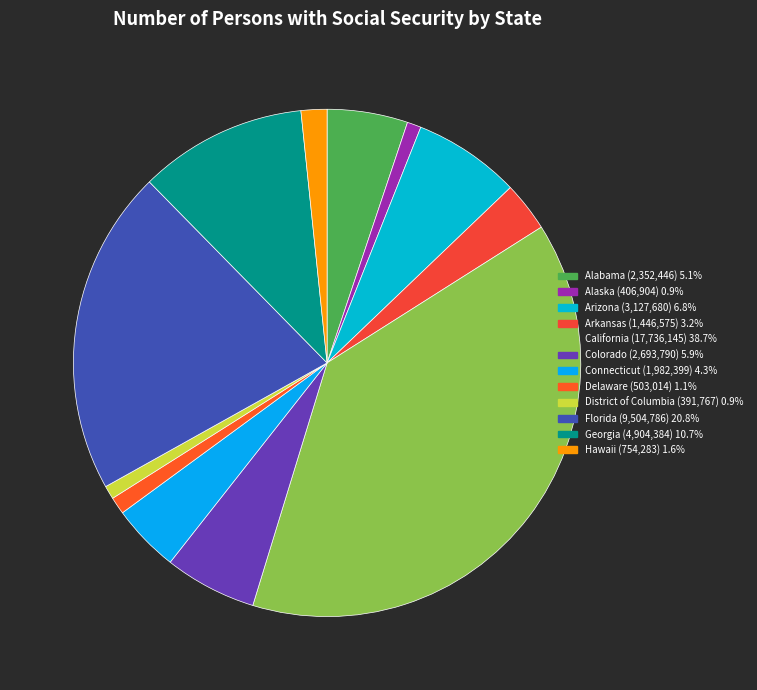

Rank the categories by value from lowest to highest.

District of Columbia, Alaska, Delaware, Hawaii, Arkansas, Connecticut, Alabama, Colorado, Arizona, Georgia, Florida, California